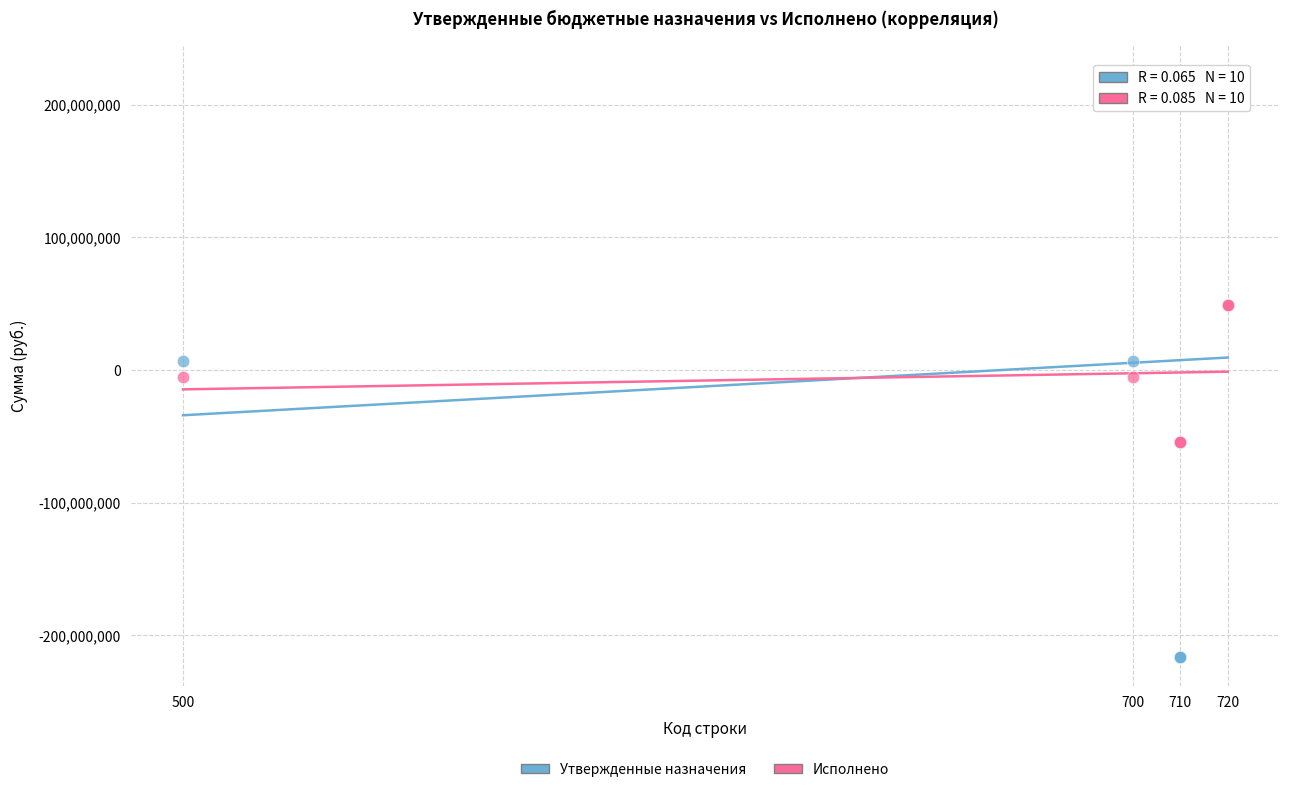

Which series has the largest Y range (max minus min)?

Утвержденные назначения